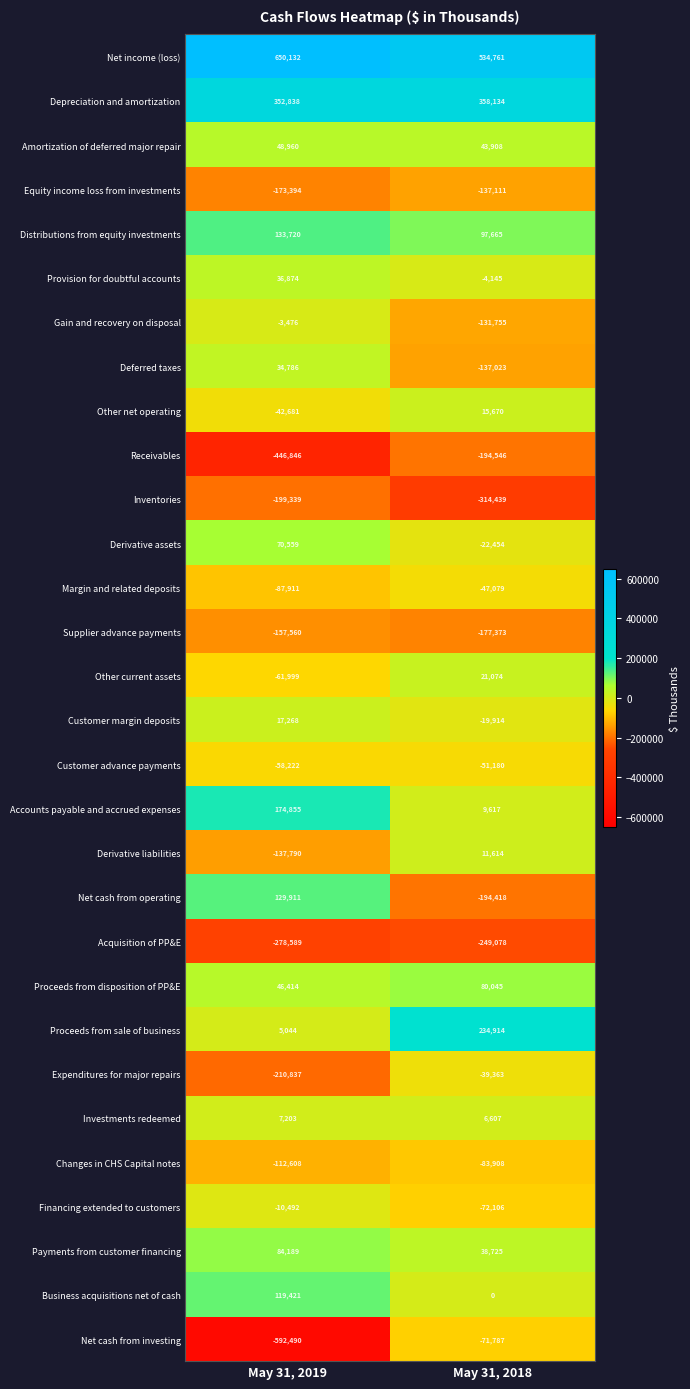

How many categories are shown in the chart?

2